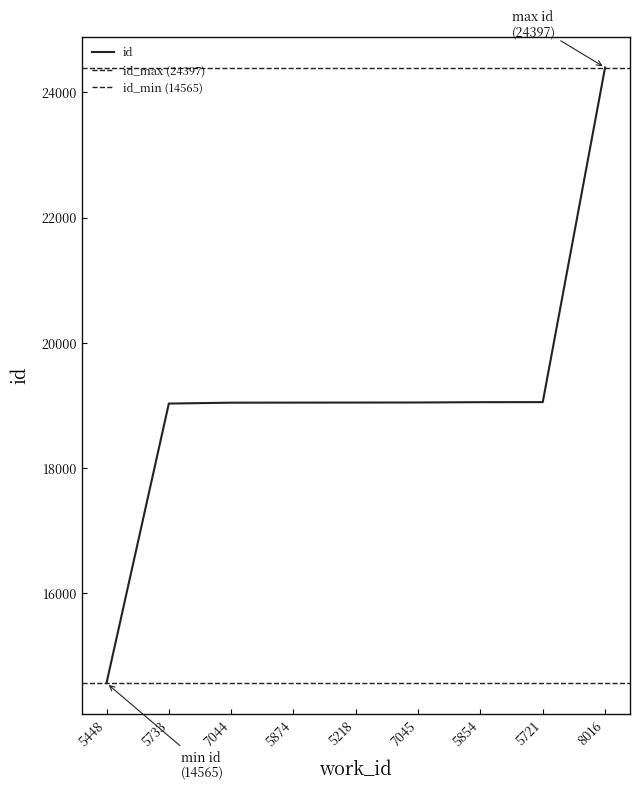

Reading left to right, what are all the values shown in this chart?

14565	19030	19044	19045	19046	19047	19052	19053	24397